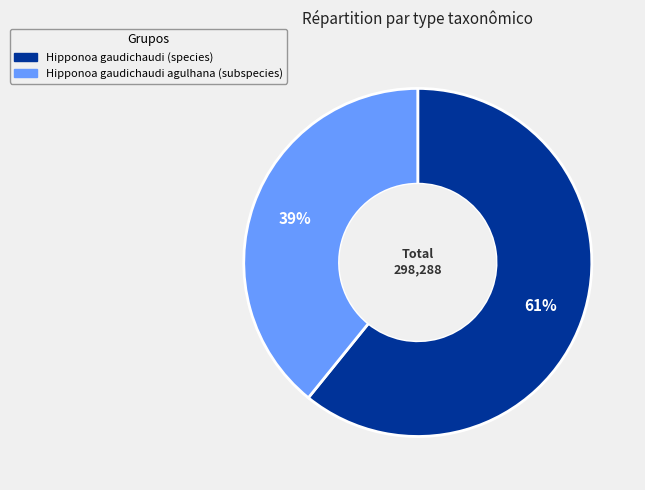

Which slice is the smallest?

Hipponoa gaudichaudi agulhana (subspecies)